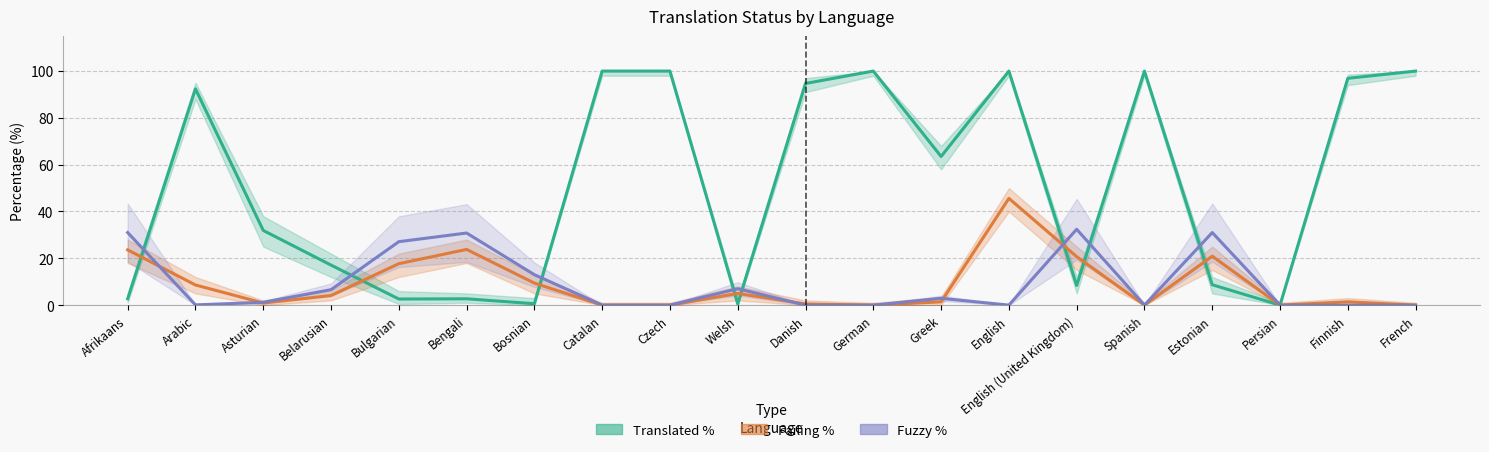

What position from the right is Bengali?

15